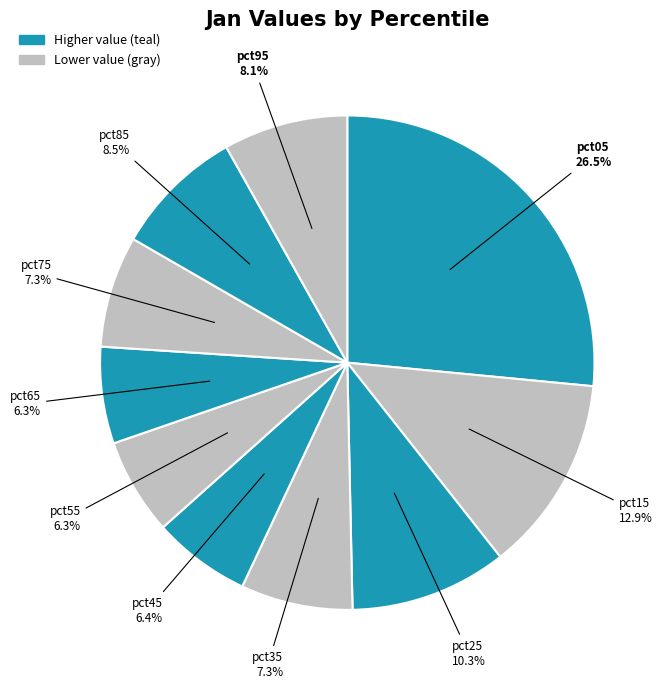

Combined, do pct55 and pct45 account for over 50%?

No